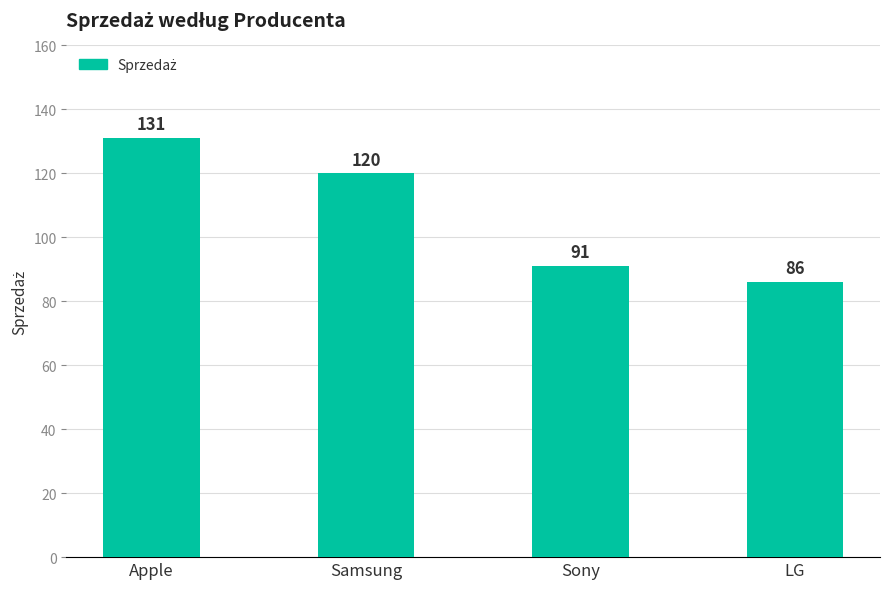

How many bars are there in total?

4